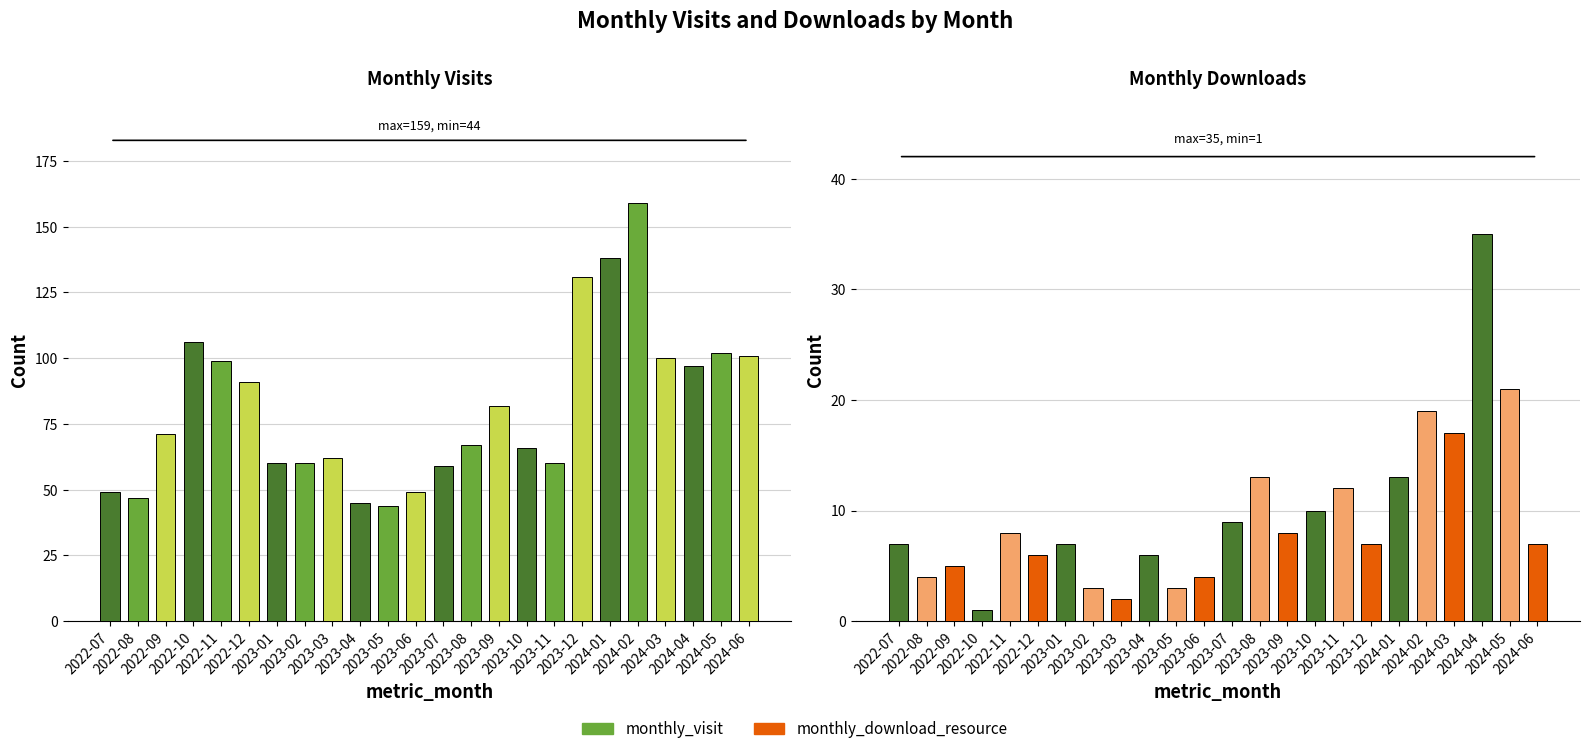

Does the chart contain any negative values?

No